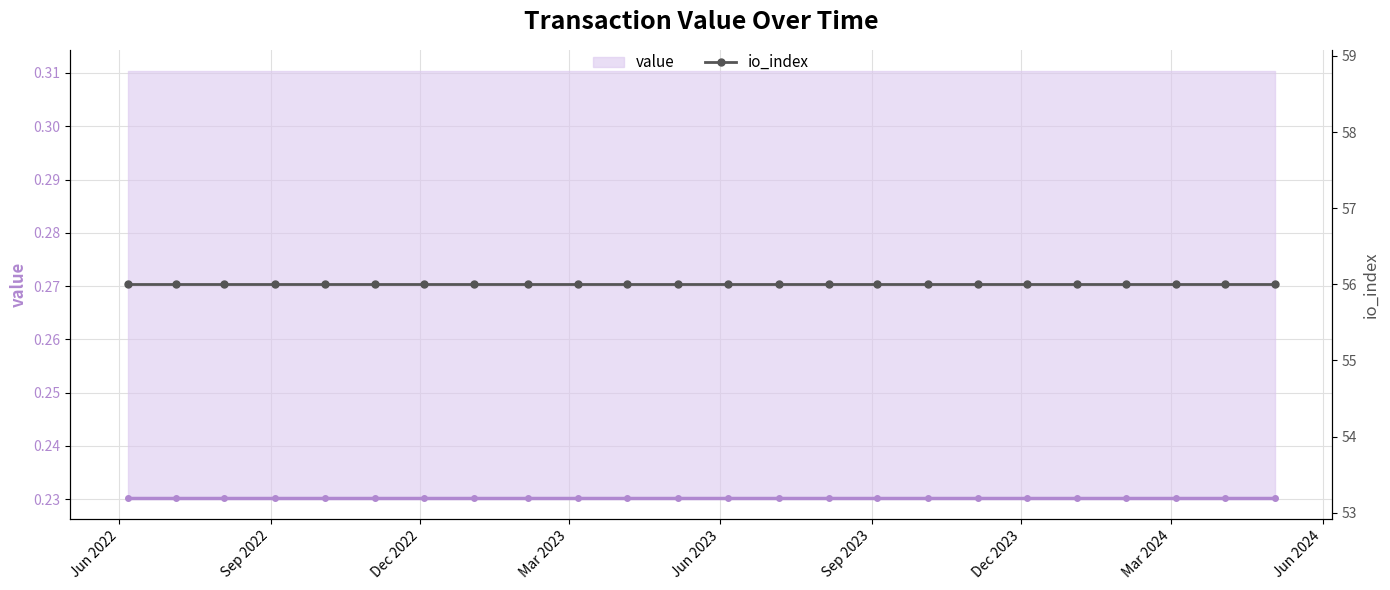

True or false: value and io_index intersect in this chart.

False